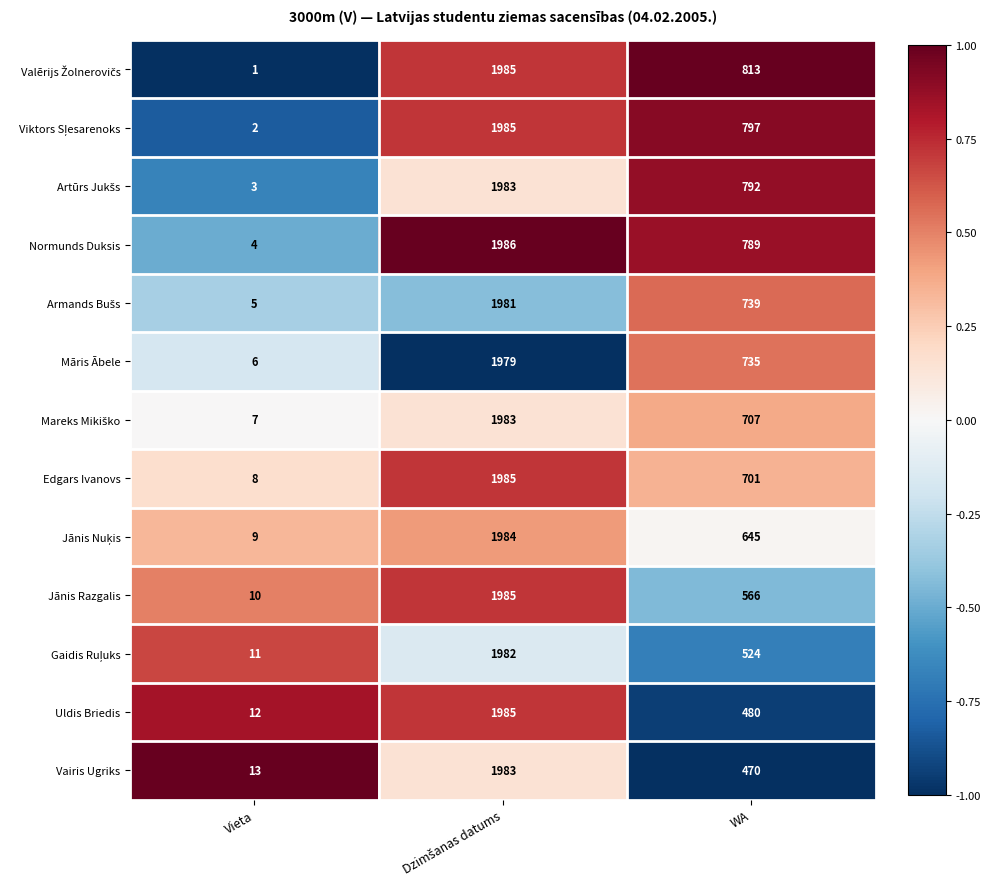

At which label does Edgars Ivanovs reach its minimum?

Vieta